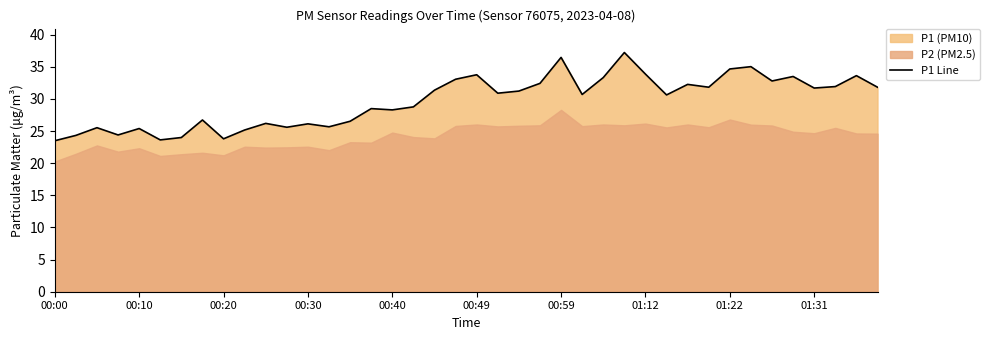

What position from the right is 23?

17